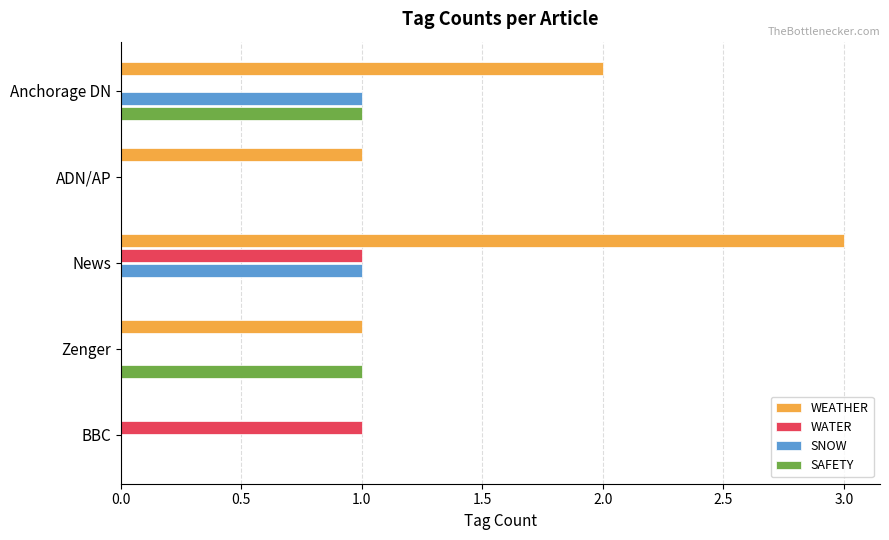

At which category is the sum across all series the highest?

News